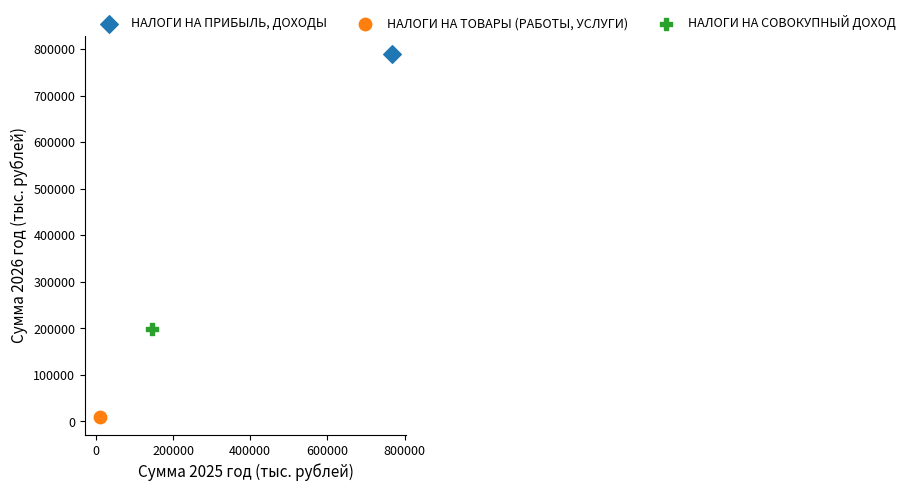

What are all the series names shown in the legend?

НАЛОГИ НА ПРИБЫЛЬ, ДОХОДЫ, НАЛОГИ НА ТОВАРЫ (РАБОТЫ, УСЛУГИ), НАЛОГИ НА СОВОКУПНЫЙ ДОХОД